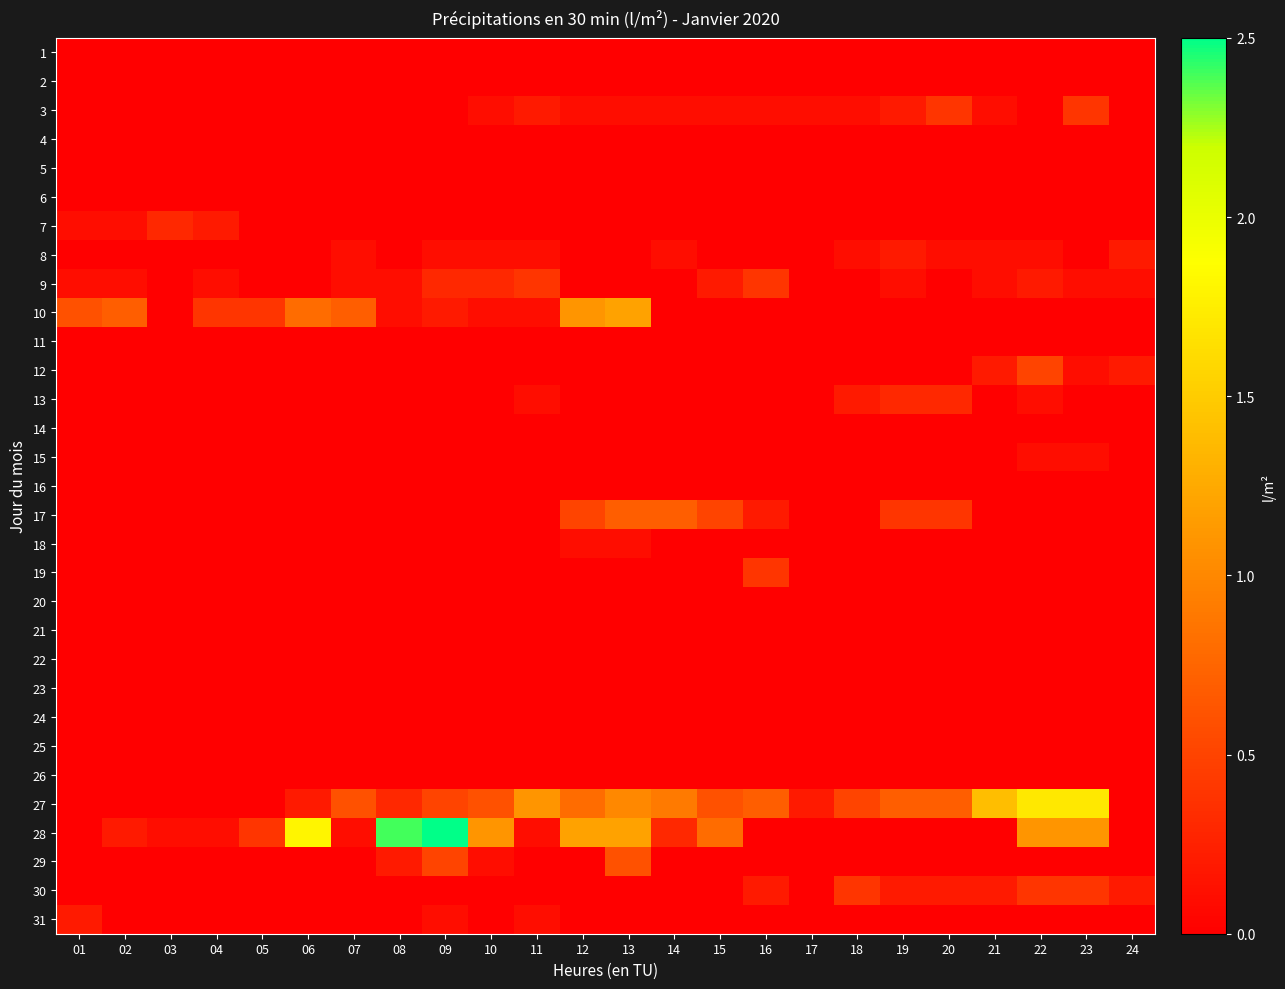

Reading left to right, list all the values displayed in this chart.

1: 01=0.0	02=0.0	03=0.0	04=0.0	05=0.0	06=0.0	07=0.0	08=0.0	09=0.0	10=0.0	11=0.0	12=0.0	13=0.0	14=0.0	15=0.0	16=0.0	17=0.0	18=0.0	19=0.0	20=0.0	21=0.0	22=0.0	23=0.0	24=0.0
2: 01=0.0	02=0.0	03=0.0	04=0.0	05=0.0	06=0.0	07=0.0	08=0.0	09=0.0	10=0.0	11=0.0	12=0.0	13=0.0	14=0.0	15=0.0	16=0.0	17=0.0	18=0.0	19=0.0	20=0.0	21=0.0	22=0.0	23=0.0	24=0.0
3: 01=0.0	02=0.0	03=0.0	04=0.0	05=0.0	06=0.0	07=0.0	08=0.0	09=0.0	10=0.1	11=0.2	12=0.1	13=0.1	14=0.1	15=0.1	16=0.1	17=0.1	18=0.1	19=0.2	20=0.4	21=0.1	22=0.0	23=0.4	24=0.0
4: 01=0.0	02=0.0	03=0.0	04=0.0	05=0.0	06=0.0	07=0.0	08=0.0	09=0.0	10=0.0	11=0.0	12=0.0	13=0.0	14=0.0	15=0.0	16=0.0	17=0.0	18=0.0	19=0.0	20=0.0	21=0.0	22=0.0	23=0.0	24=0.0
5: 01=0.0	02=0.0	03=0.0	04=0.0	05=0.0	06=0.0	07=0.0	08=0.0	09=0.0	10=0.0	11=0.0	12=0.0	13=0.0	14=0.0	15=0.0	16=0.0	17=0.0	18=0.0	19=0.0	20=0.0	21=0.0	22=0.0	23=0.0	24=0.0
6: 01=0.0	02=0.0	03=0.0	04=0.0	05=0.0	06=0.0	07=0.0	08=0.0	09=0.0	10=0.0	11=0.0	12=0.0	13=0.0	14=0.0	15=0.0	16=0.0	17=0.0	18=0.0	19=0.0	20=0.0	21=0.0	22=0.0	23=0.0	24=0.0
7: 01=0.1	02=0.1	03=0.3	04=0.2	05=0.0	06=0.0	07=0.0	08=0.0	09=0.0	10=0.0	11=0.0	12=0.0	13=0.0	14=0.0	15=0.0	16=0.0	17=0.0	18=0.0	19=0.0	20=0.0	21=0.0	22=0.0	23=0.0	24=0.0
8: 01=0.0	02=0.0	03=0.0	04=0.0	05=0.0	06=0.0	07=0.1	08=0.0	09=0.1	10=0.1	11=0.1	12=0.0	13=0.0	14=0.1	15=0.0	16=0.0	17=0.0	18=0.1	19=0.2	20=0.1	21=0.1	22=0.1	23=0.0	24=0.2
9: 01=0.1	02=0.1	03=0.0	04=0.1	05=0.0	06=0.0	07=0.1	08=0.1	09=0.3	10=0.3	11=0.4	12=0.0	13=0.0	14=0.0	15=0.2	16=0.4	17=0.0	18=0.0	19=0.1	20=0.0	21=0.1	22=0.2	23=0.1	24=0.1
10: 01=0.6	02=0.7	03=0.0	04=0.4	05=0.4	06=0.8	07=0.7	08=0.1	09=0.2	10=0.1	11=0.1	12=1.1	13=1.2	14=0.0	15=0.0	16=0.0	17=0.0	18=0.0	19=0.0	20=0.0	21=0.0	22=0.0	23=0.0	24=0.0
11: 01=0.0	02=0.0	03=0.0	04=0.0	05=0.0	06=0.0	07=0.0	08=0.0	09=0.0	10=0.0	11=0.0	12=0.0	13=0.0	14=0.0	15=0.0	16=0.0	17=0.0	18=0.0	19=0.0	20=0.0	21=0.0	22=0.0	23=0.0	24=0.0
12: 01=0.0	02=0.0	03=0.0	04=0.0	05=0.0	06=0.0	07=0.0	08=0.0	09=0.0	10=0.0	11=0.0	12=0.0	13=0.0	14=0.0	15=0.0	16=0.0	17=0.0	18=0.0	19=0.0	20=0.0	21=0.2	22=0.5	23=0.1	24=0.2
13: 01=0.0	02=0.0	03=0.0	04=0.0	05=0.0	06=0.0	07=0.0	08=0.0	09=0.0	10=0.0	11=0.1	12=0.0	13=0.0	14=0.0	15=0.0	16=0.0	17=0.0	18=0.2	19=0.3	20=0.3	21=0.0	22=0.1	23=0.0	24=0.0
14: 01=0.0	02=0.0	03=0.0	04=0.0	05=0.0	06=0.0	07=0.0	08=0.0	09=0.0	10=0.0	11=0.0	12=0.0	13=0.0	14=0.0	15=0.0	16=0.0	17=0.0	18=0.0	19=0.0	20=0.0	21=0.0	22=0.0	23=0.0	24=0.0
15: 01=0.0	02=0.0	03=0.0	04=0.0	05=0.0	06=0.0	07=0.0	08=0.0	09=0.0	10=0.0	11=0.0	12=0.0	13=0.0	14=0.0	15=0.0	16=0.0	17=0.0	18=0.0	19=0.0	20=0.0	21=0.0	22=0.1	23=0.1	24=0.0
16: 01=0.0	02=0.0	03=0.0	04=0.0	05=0.0	06=0.0	07=0.0	08=0.0	09=0.0	10=0.0	11=0.0	12=0.0	13=0.0	14=0.0	15=0.0	16=0.0	17=0.0	18=0.0	19=0.0	20=0.0	21=0.0	22=0.0	23=0.0	24=0.0
17: 01=0.0	02=0.0	03=0.0	04=0.0	05=0.0	06=0.0	07=0.0	08=0.0	09=0.0	10=0.0	11=0.0	12=0.5	13=0.7	14=0.7	15=0.5	16=0.2	17=0.0	18=0.0	19=0.4	20=0.4	21=0.0	22=0.0	23=0.0	24=0.0
18: 01=0.0	02=0.0	03=0.0	04=0.0	05=0.0	06=0.0	07=0.0	08=0.0	09=0.0	10=0.0	11=0.0	12=0.1	13=0.1	14=0.0	15=0.0	16=0.0	17=0.0	18=0.0	19=0.0	20=0.0	21=0.0	22=0.0	23=0.0	24=0.0
19: 01=0.0	02=0.0	03=0.0	04=0.0	05=0.0	06=0.0	07=0.0	08=0.0	09=0.0	10=0.0	11=0.0	12=0.0	13=0.0	14=0.0	15=0.0	16=0.4	17=0.0	18=0.0	19=0.0	20=0.0	21=0.0	22=0.0	23=0.0	24=0.0
20: 01=0.0	02=0.0	03=0.0	04=0.0	05=0.0	06=0.0	07=0.0	08=0.0	09=0.0	10=0.0	11=0.0	12=0.0	13=0.0	14=0.0	15=0.0	16=0.0	17=0.0	18=0.0	19=0.0	20=0.0	21=0.0	22=0.0	23=0.0	24=0.0
21: 01=0.0	02=0.0	03=0.0	04=0.0	05=0.0	06=0.0	07=0.0	08=0.0	09=0.0	10=0.0	11=0.0	12=0.0	13=0.0	14=0.0	15=0.0	16=0.0	17=0.0	18=0.0	19=0.0	20=0.0	21=0.0	22=0.0	23=0.0	24=0.0
22: 01=0.0	02=0.0	03=0.0	04=0.0	05=0.0	06=0.0	07=0.0	08=0.0	09=0.0	10=0.0	11=0.0	12=0.0	13=0.0	14=0.0	15=0.0	16=0.0	17=0.0	18=0.0	19=0.0	20=0.0	21=0.0	22=0.0	23=0.0	24=0.0
23: 01=0.0	02=0.0	03=0.0	04=0.0	05=0.0	06=0.0	07=0.0	08=0.0	09=0.0	10=0.0	11=0.0	12=0.0	13=0.0	14=0.0	15=0.0	16=0.0	17=0.0	18=0.0	19=0.0	20=0.0	21=0.0	22=0.0	23=0.0	24=0.0
24: 01=0.0	02=0.0	03=0.0	04=0.0	05=0.0	06=0.0	07=0.0	08=0.0	09=0.0	10=0.0	11=0.0	12=0.0	13=0.0	14=0.0	15=0.0	16=0.0	17=0.0	18=0.0	19=0.0	20=0.0	21=0.0	22=0.0	23=0.0	24=0.0
25: 01=0.0	02=0.0	03=0.0	04=0.0	05=0.0	06=0.0	07=0.0	08=0.0	09=0.0	10=0.0	11=0.0	12=0.0	13=0.0	14=0.0	15=0.0	16=0.0	17=0.0	18=0.0	19=0.0	20=0.0	21=0.0	22=0.0	23=0.0	24=0.0
26: 01=0.0	02=0.0	03=0.0	04=0.0	05=0.0	06=0.0	07=0.0	08=0.0	09=0.0	10=0.0	11=0.0	12=0.0	13=0.0	14=0.0	15=0.0	16=0.0	17=0.0	18=0.0	19=0.0	20=0.0	21=0.0	22=0.0	23=0.0	24=0.0
27: 01=0.0	02=0.0	03=0.0	04=0.0	05=0.0	06=0.2	07=0.6	08=0.3	09=0.5	10=0.6	11=1.1	12=0.8	13=1.0	14=0.9	15=0.6	16=0.7	17=0.2	18=0.5	19=0.7	20=0.7	21=1.4	22=1.7	23=1.7	24=0.0
28: 01=0.0	02=0.2	03=0.1	04=0.1	05=0.4	06=1.8	07=0.1	08=2.4	09=2.5	10=1.1	11=0.1	12=1.2	13=1.2	14=0.3	15=0.8	16=0.0	17=0.0	18=0.0	19=0.0	20=0.0	21=0.0	22=1.1	23=1.1	24=0.0
29: 01=0.0	02=0.0	03=0.0	04=0.0	05=0.0	06=0.0	07=0.0	08=0.2	09=0.5	10=0.1	11=0.0	12=0.0	13=0.6	14=0.0	15=0.0	16=0.0	17=0.0	18=0.0	19=0.0	20=0.0	21=0.0	22=0.0	23=0.0	24=0.0
30: 01=0.0	02=0.0	03=0.0	04=0.0	05=0.0	06=0.0	07=0.0	08=0.0	09=0.0	10=0.0	11=0.0	12=0.0	13=0.0	14=0.0	15=0.0	16=0.2	17=0.0	18=0.4	19=0.2	20=0.2	21=0.2	22=0.4	23=0.4	24=0.2
31: 01=0.2	02=0.0	03=0.0	04=0.0	05=0.0	06=0.0	07=0.0	08=0.0	09=0.1	10=0.0	11=0.1	12=0.0	13=0.0	14=0.0	15=0.0	16=0.0	17=0.0	18=0.0	19=0.0	20=0.0	21=0.0	22=0.0	23=0.0	24=0.0